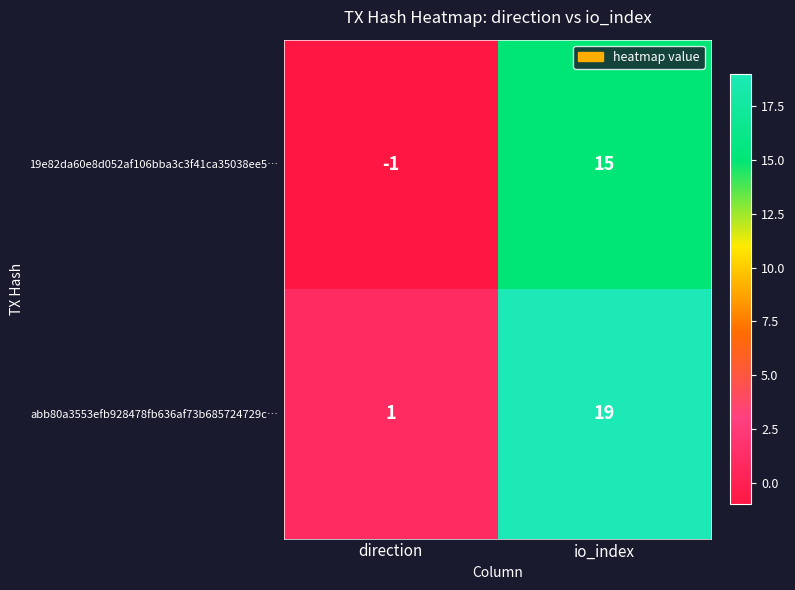

What is the sum of the 19e82da60e8d052af106bba3c3f41ca35038ee5… values at io_index and direction?

14